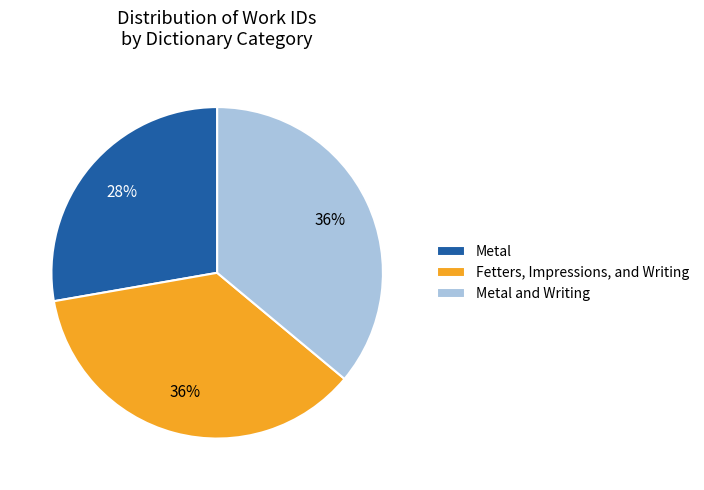

Does Metal represent more than half of the total?

No